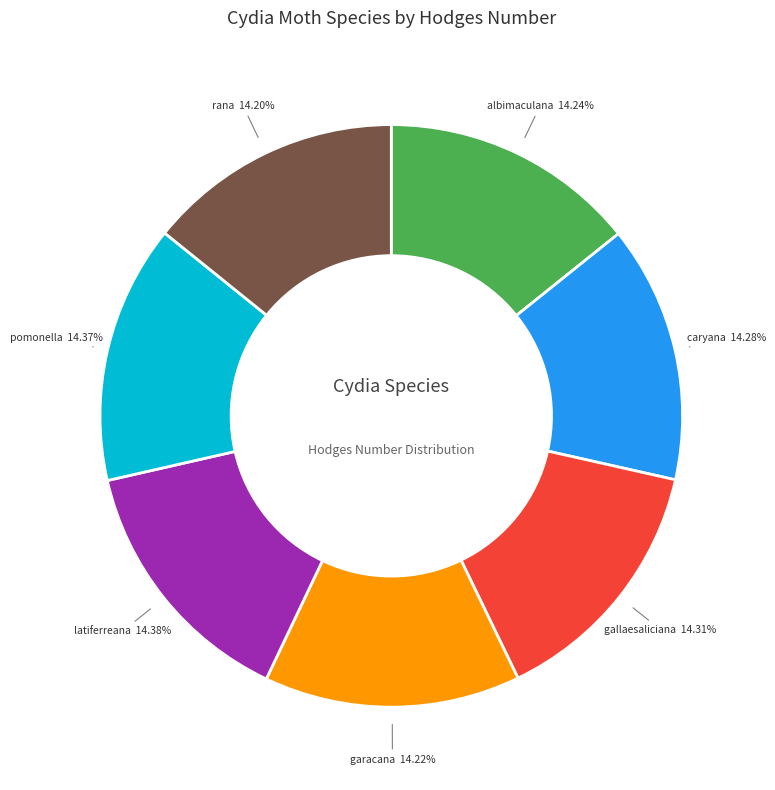

What percentage is the gallaesaliciana slice, to the nearest percent?

14%